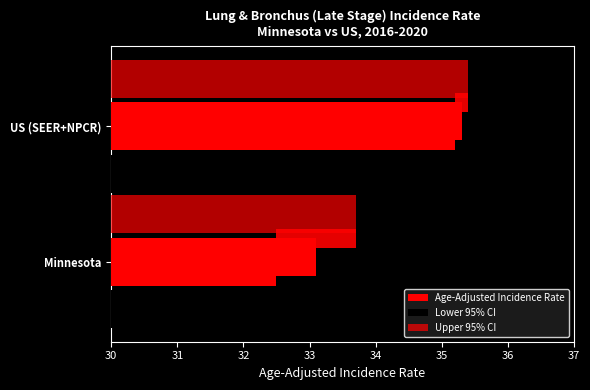

What is the minimum value shown in the chart?

32.5